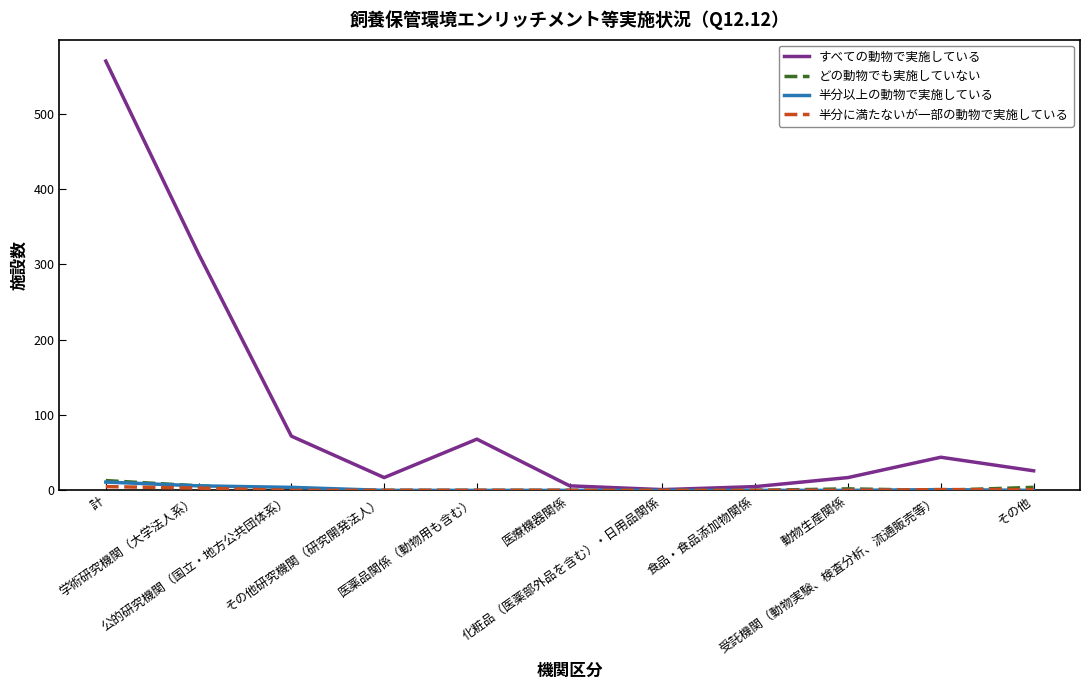

Which series has the largest range (max minus min)?

すべての動物で実施している